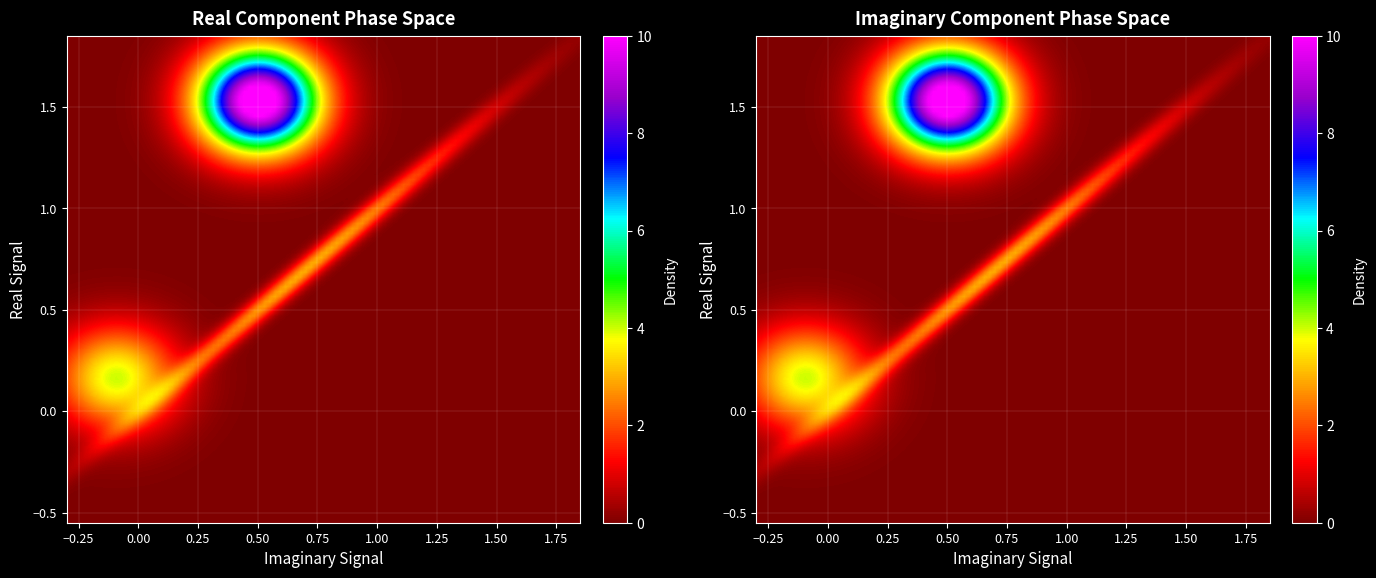

Count the number of categories in the chart.

4